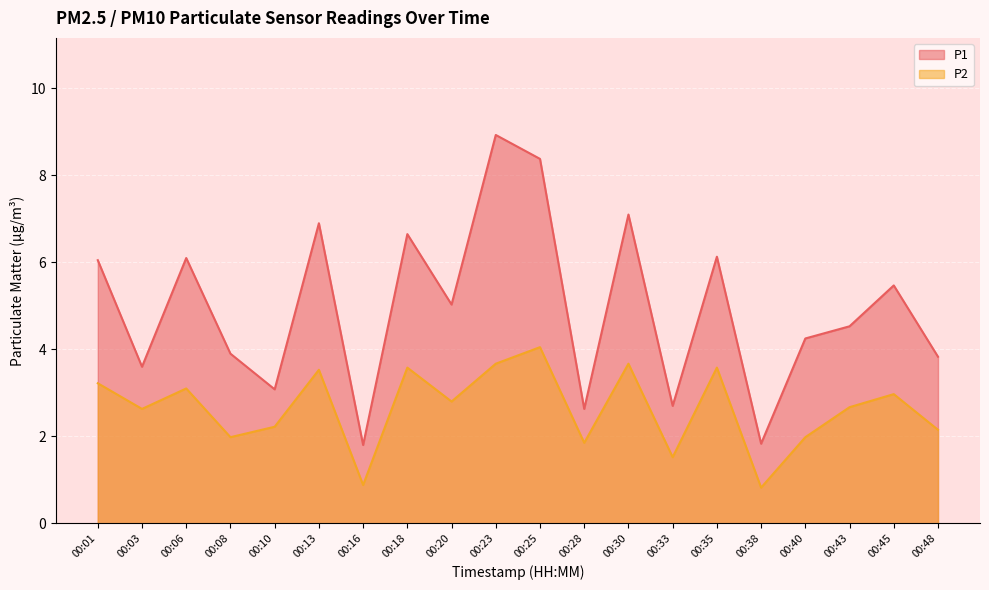

True or false: P2 and P1 cross at least once.

False